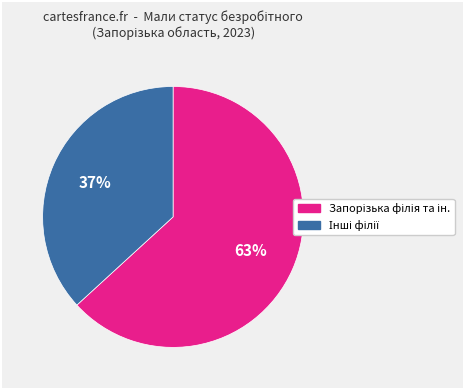

Is there any slice that represents more than half of the pie?

Yes